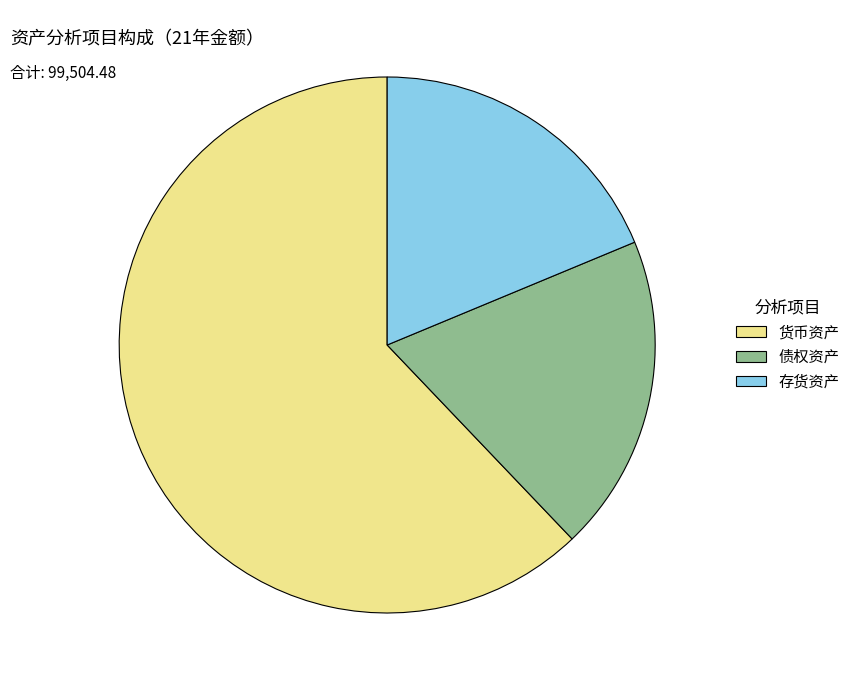

Between 存货资产 and 货币资产, which is larger?

货币资产